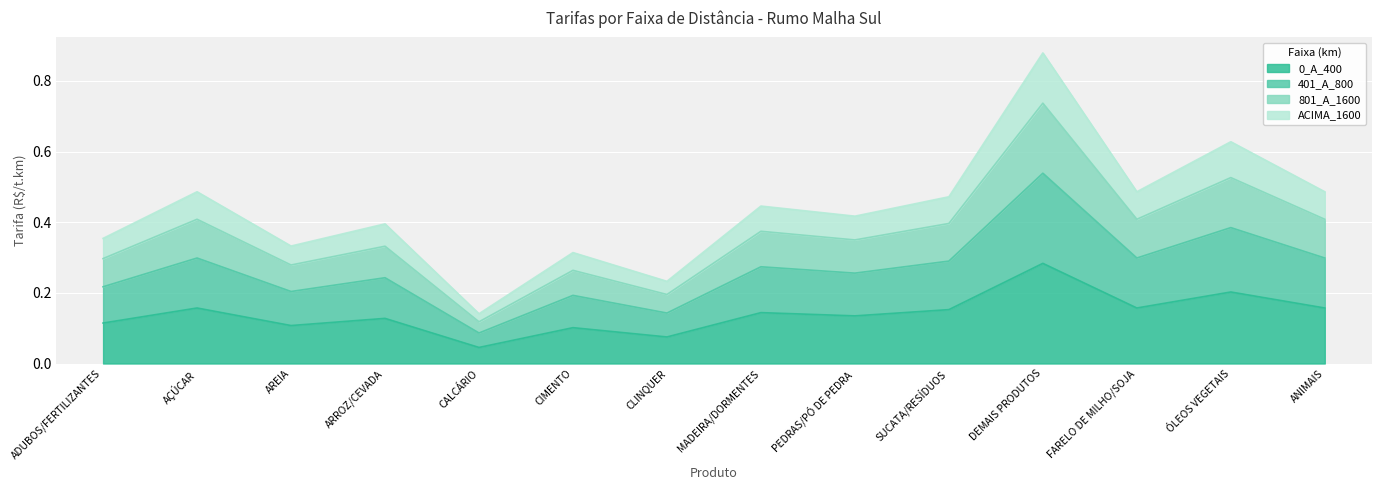

At which category does the chart reach its minimum across all series?

CALCÁRIO